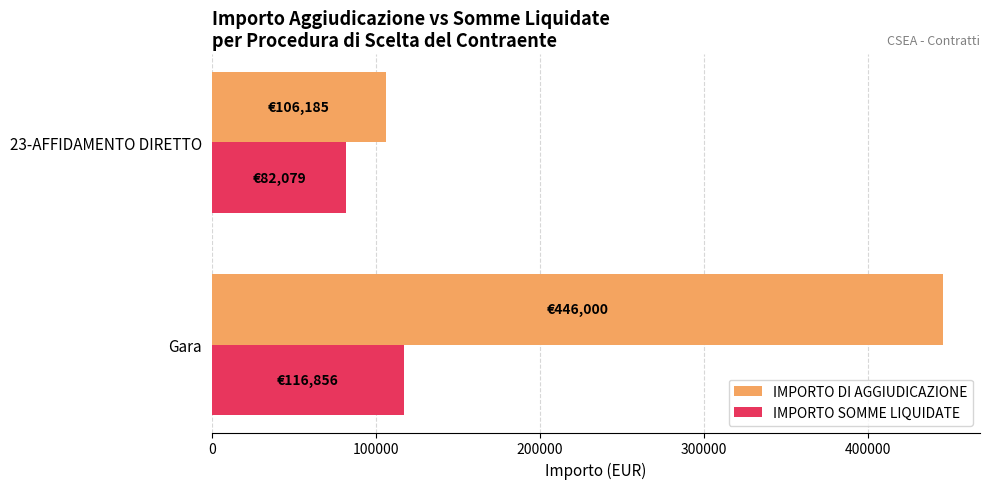

The value of IMPORTO SOMME LIQUIDATE at Gara is 197736.3. True or false?

False